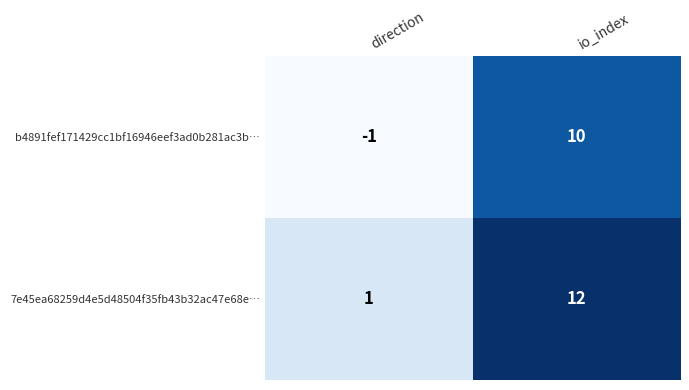

What is the sum of all 7e45ea68259d4e5d48504f35fb43b32ac47e68e… values?

13